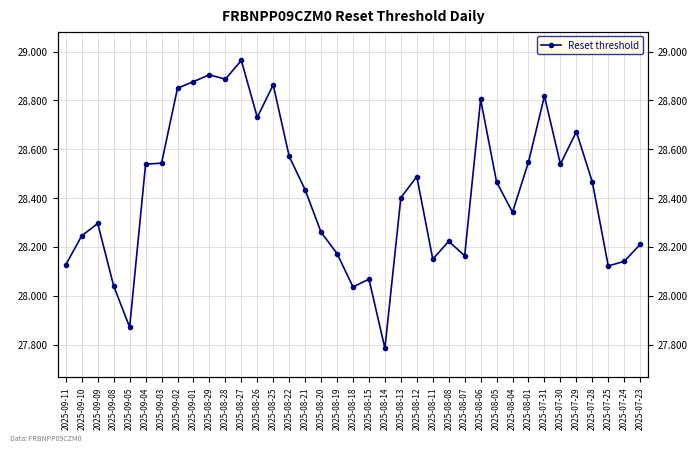

Rank the categories by value from lowest to highest.

2025-08-14, 2025-09-05, 2025-08-18, 2025-09-08, 2025-08-15, 2025-07-25, 2025-09-11, 2025-07-24, 2025-08-11, 2025-08-07, 2025-08-19, 2025-07-23, 2025-08-08, 2025-09-10, 2025-08-20, 2025-09-09, 2025-08-04, 2025-08-13, 2025-08-21, 2025-08-05, 2025-07-28, 2025-08-12, 2025-09-04, 2025-07-30, 2025-09-03, 2025-08-01, 2025-08-22, 2025-07-29, 2025-08-26, 2025-08-06, 2025-07-31, 2025-09-02, 2025-08-25, 2025-09-01, 2025-08-28, 2025-08-29, 2025-08-27